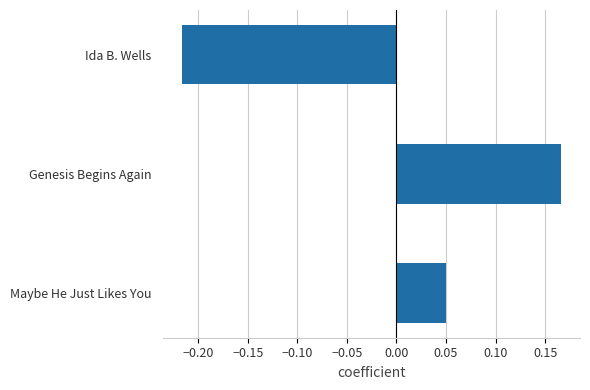

How many values exceed 0?

2